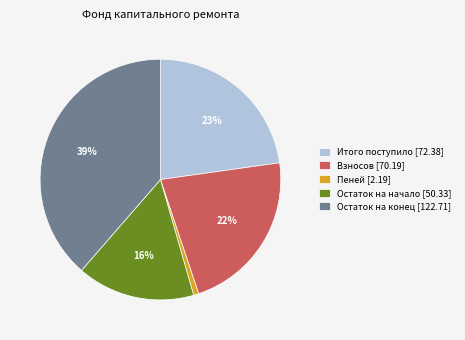

True or false: Остаток на конец [122.71] accounts for 28% of the total.

False